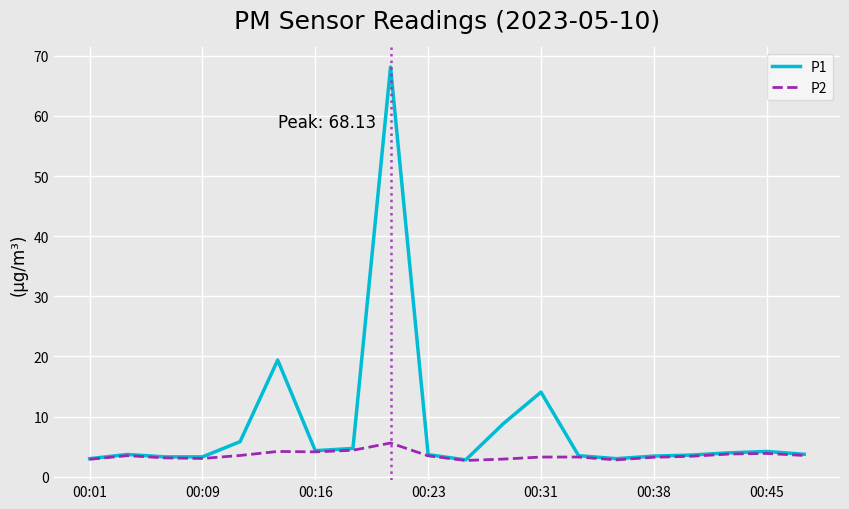

What is the smallest value displayed?

2.7